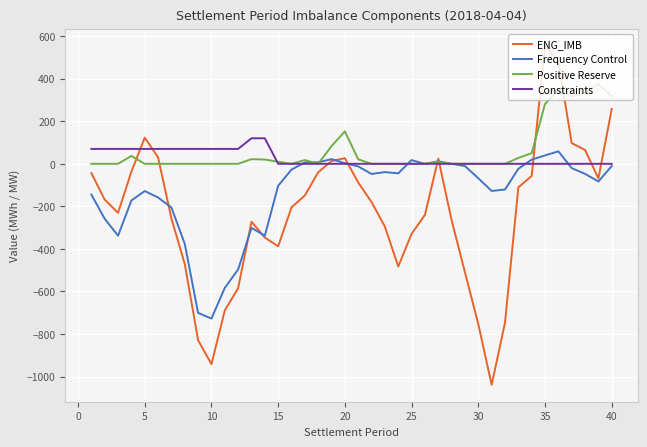

What is the minimum value shown in the chart?

-1038.7